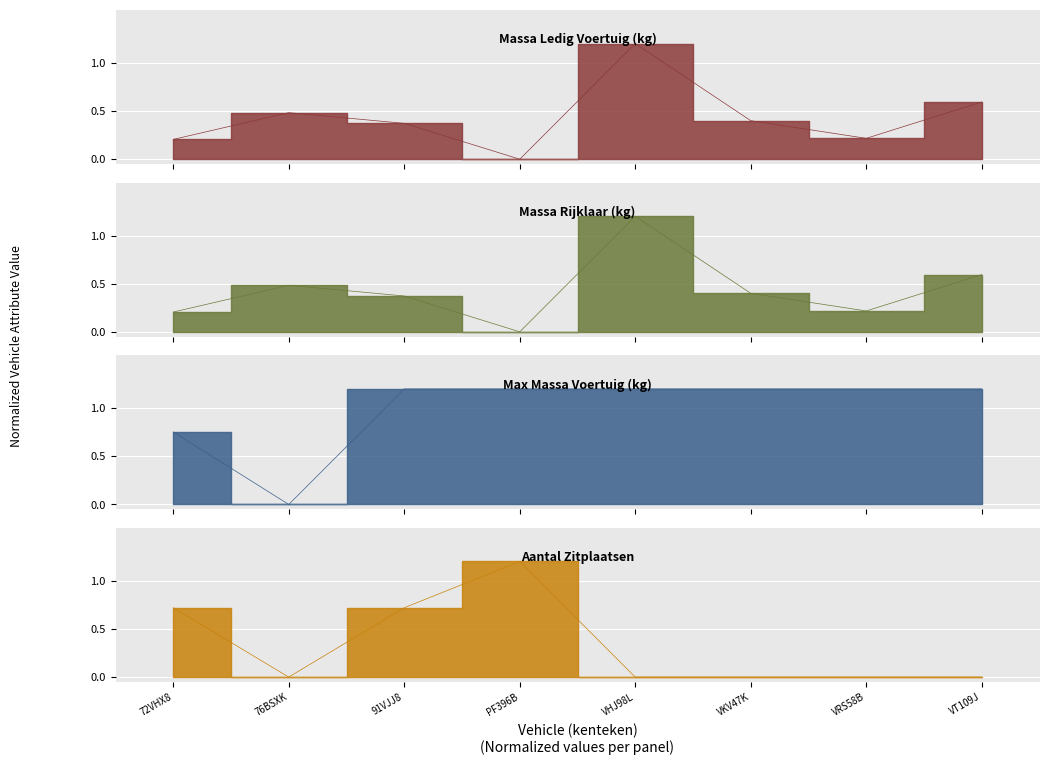

At which category is the sum across all series the highest?

VHJ98L